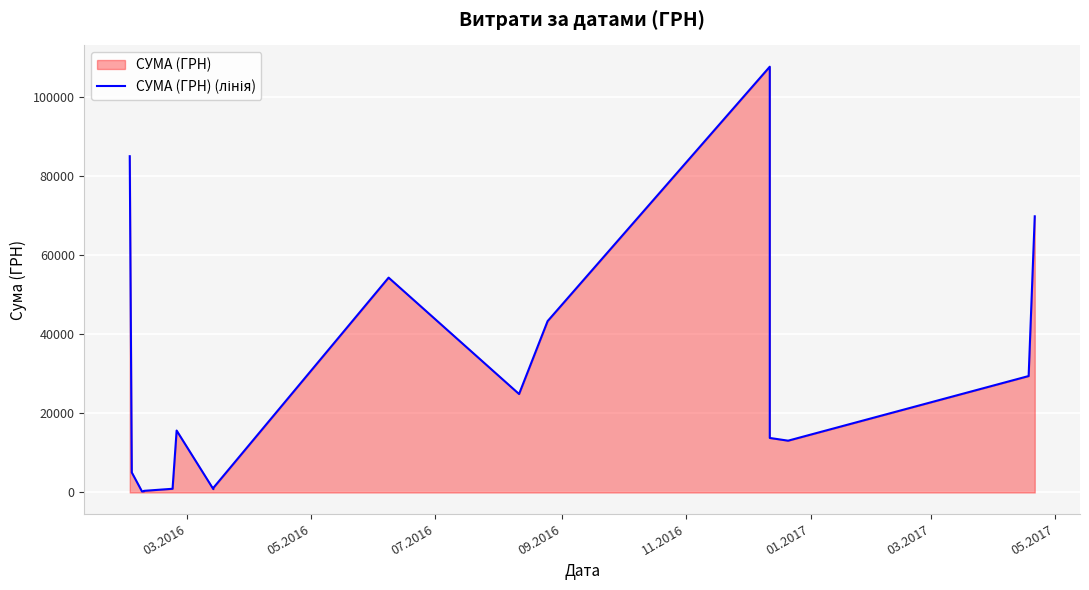

True or false: the data has more than 0 interior local peaks.

True